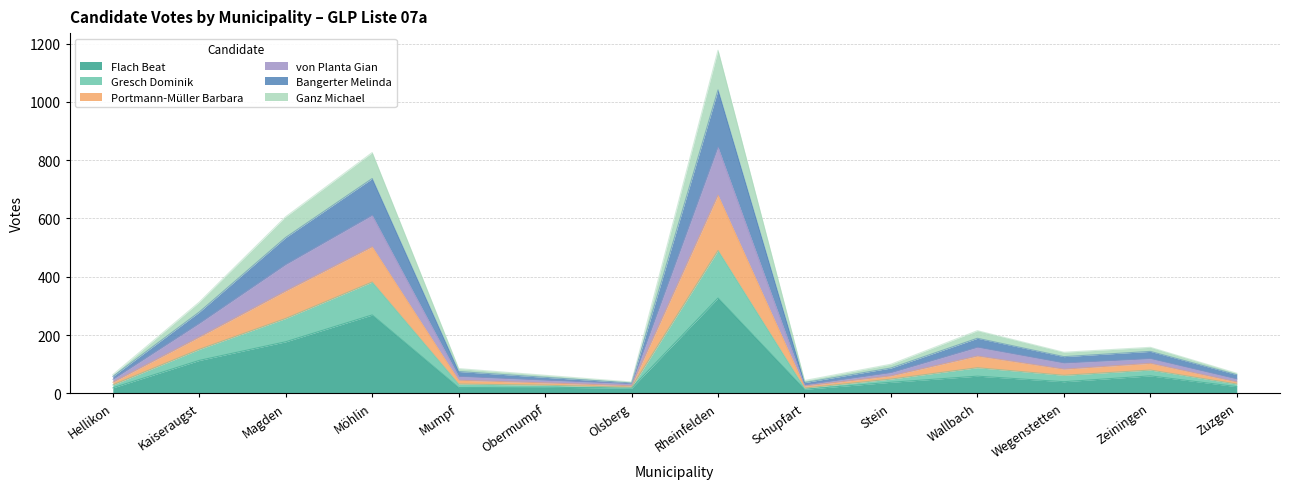

True or false: Flach Beat and Portmann-Müller Barbara cross at least once.

False